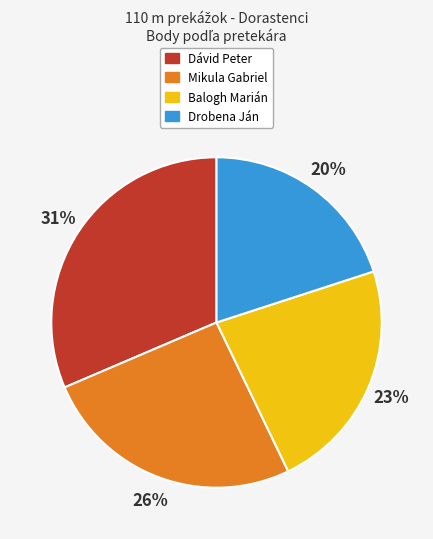

How many slices are in this pie chart?

4